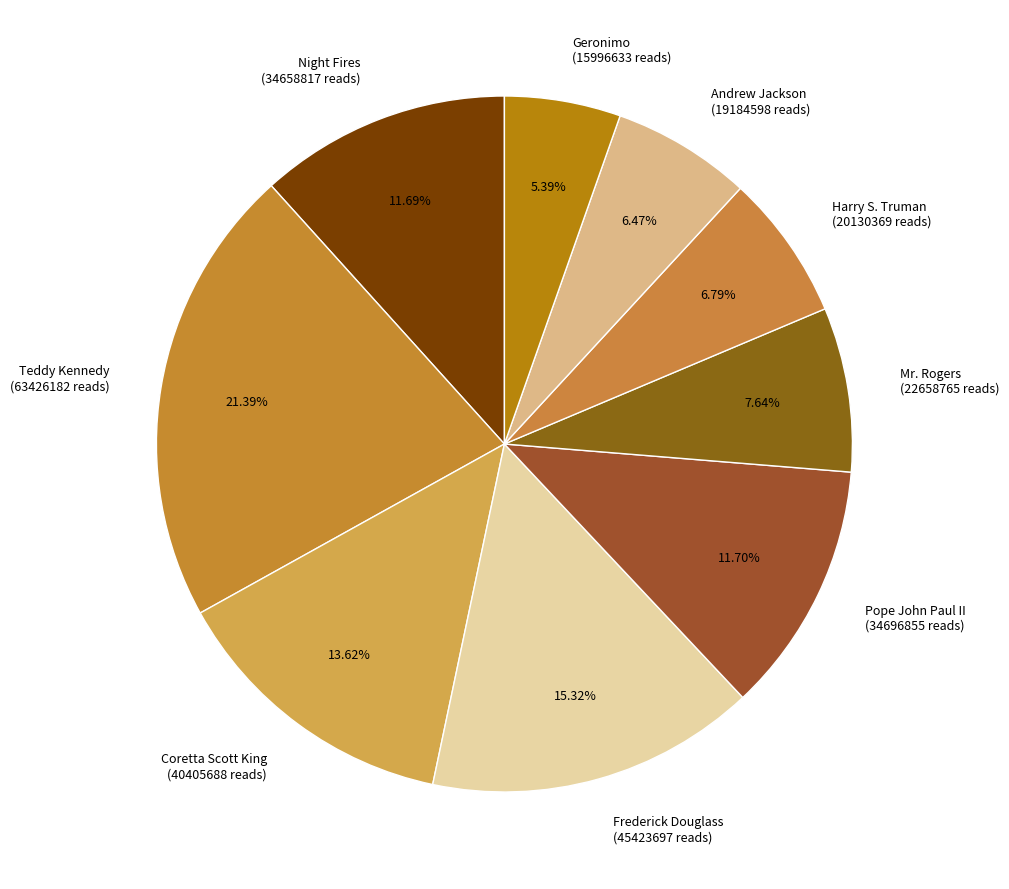

What percentage is the Geronimo slice, to the nearest percent?

5%